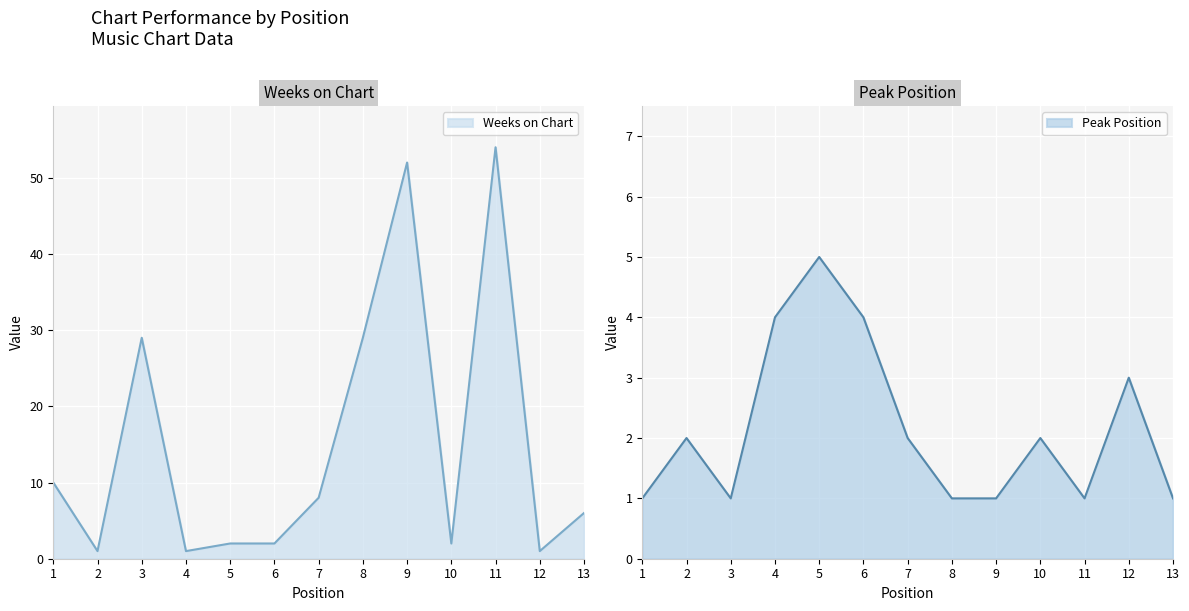

What is the minimum value for Weeks on Chart?

1